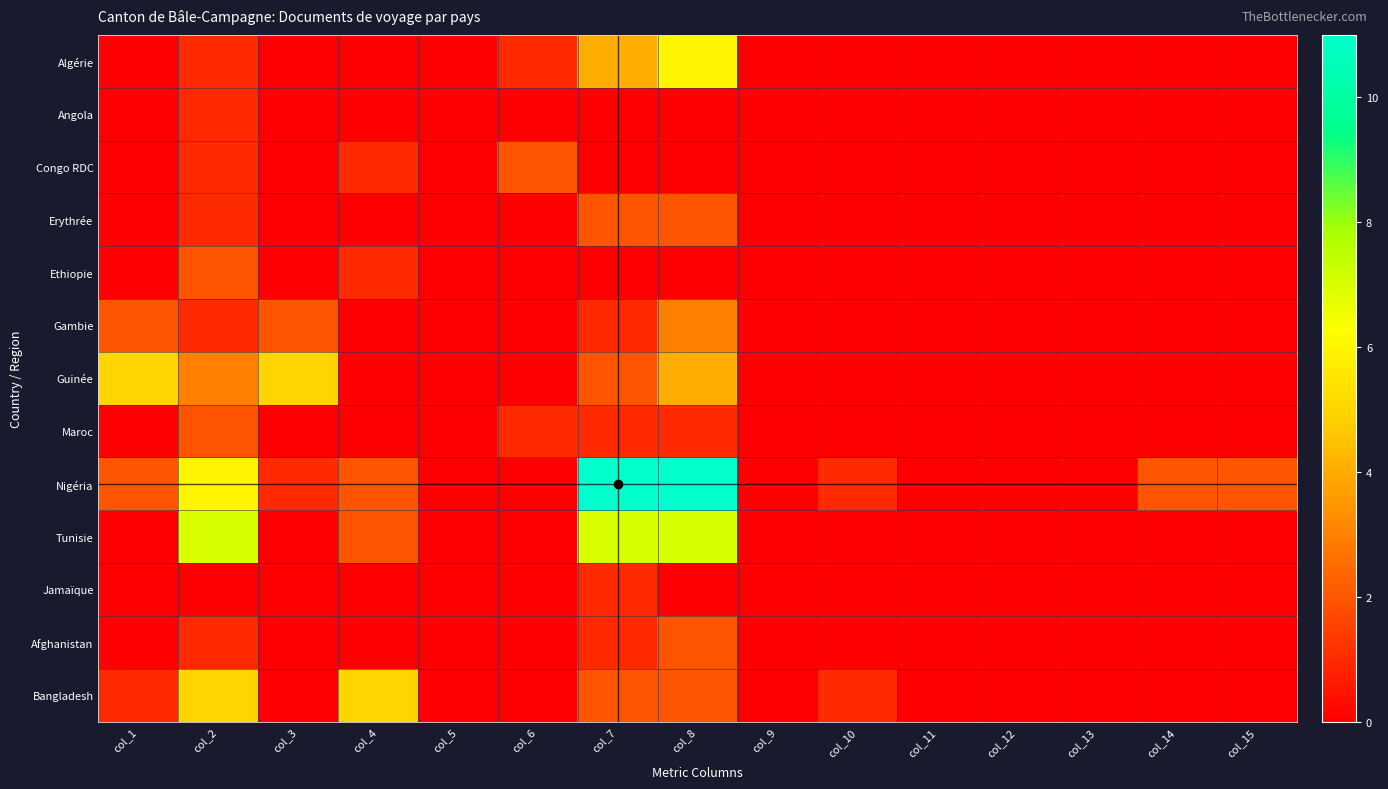

At which category does the chart reach its peak across all series?

col_7